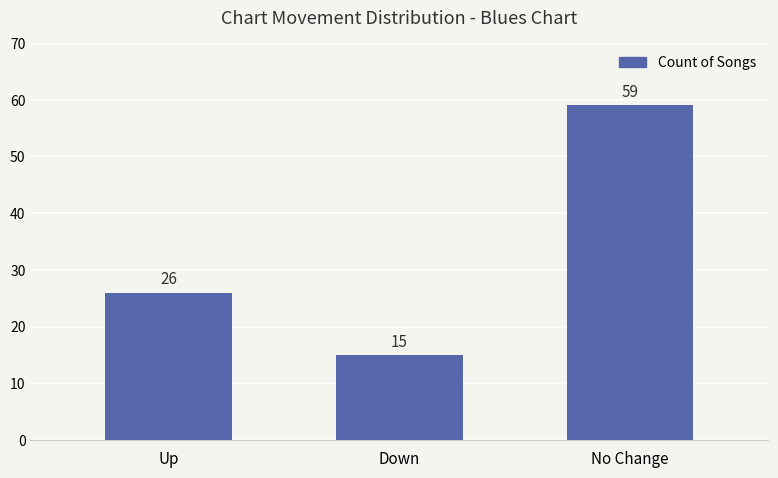

What is the ratio of the value at No Change to the value at Up?

2.3